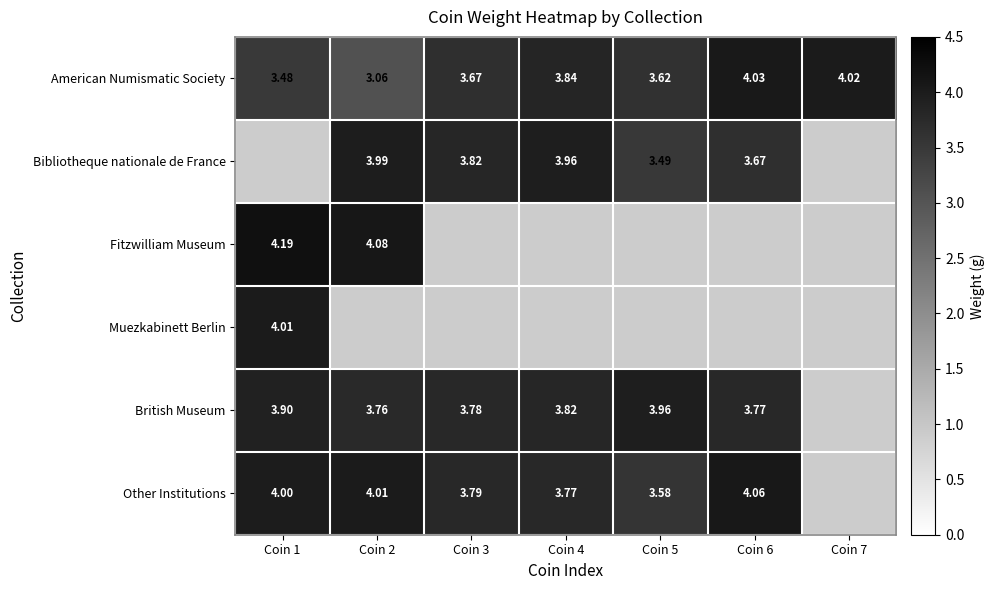

At which label does Bibliotheque nationale de France first exceed 3?

Coin 2